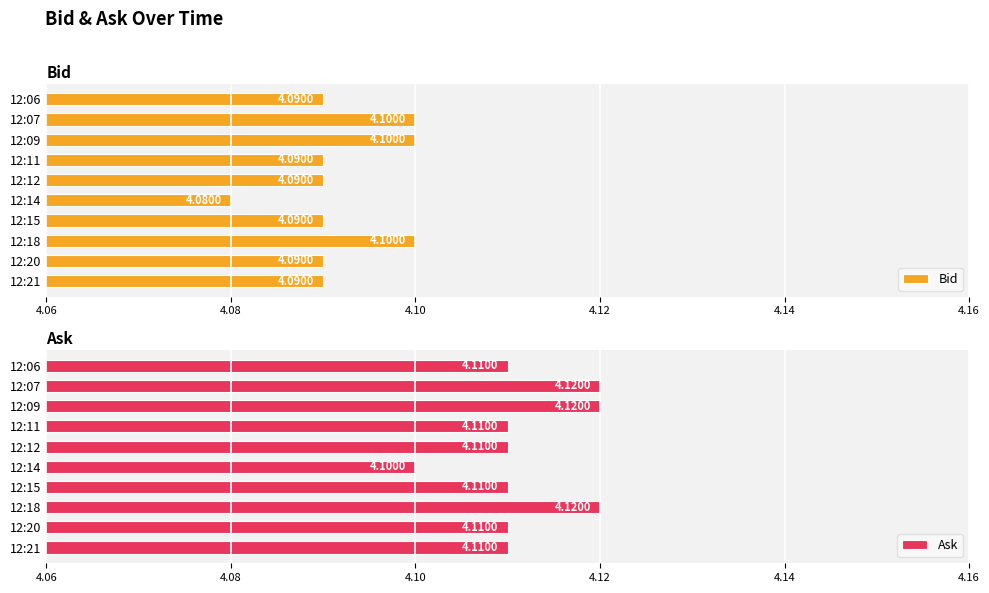

Does the chart contain any negative values?

No